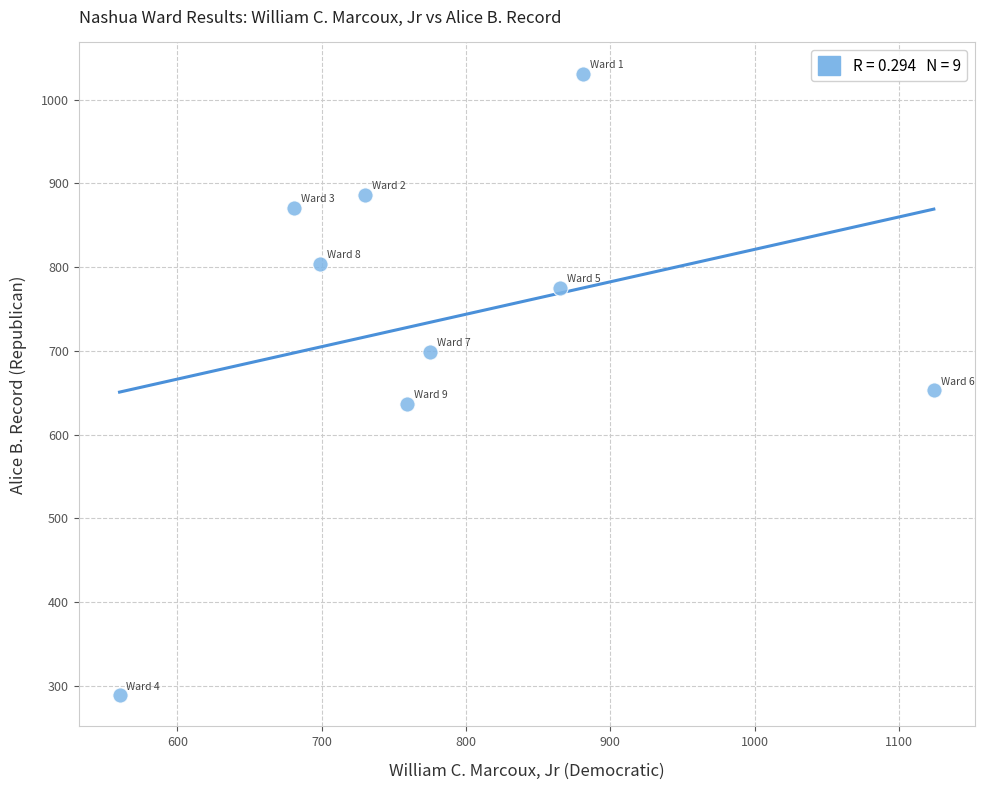

What is the average X value?

786